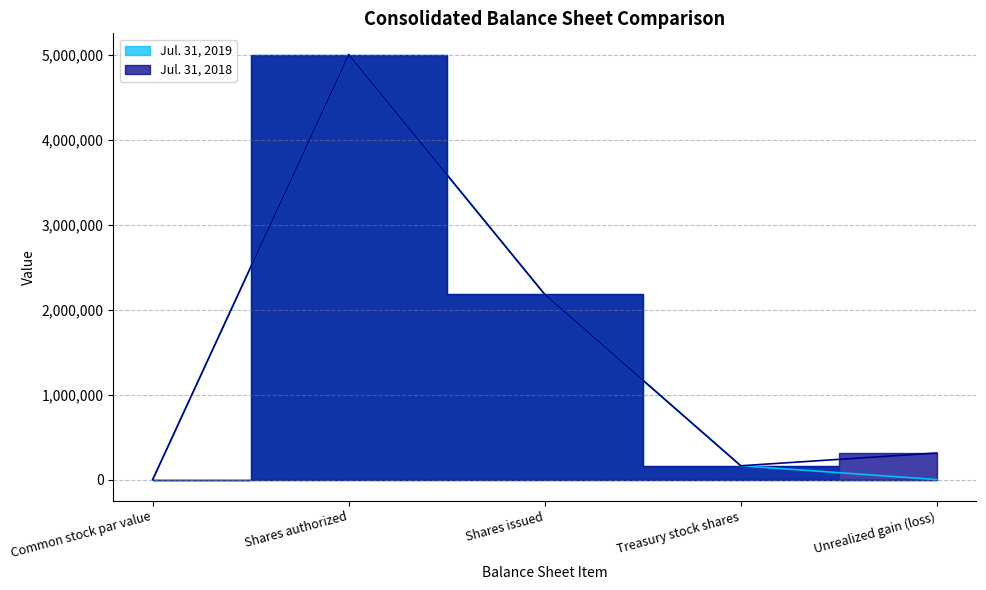

How many interior local valleys does the Jul. 31, 2018 series have?

1